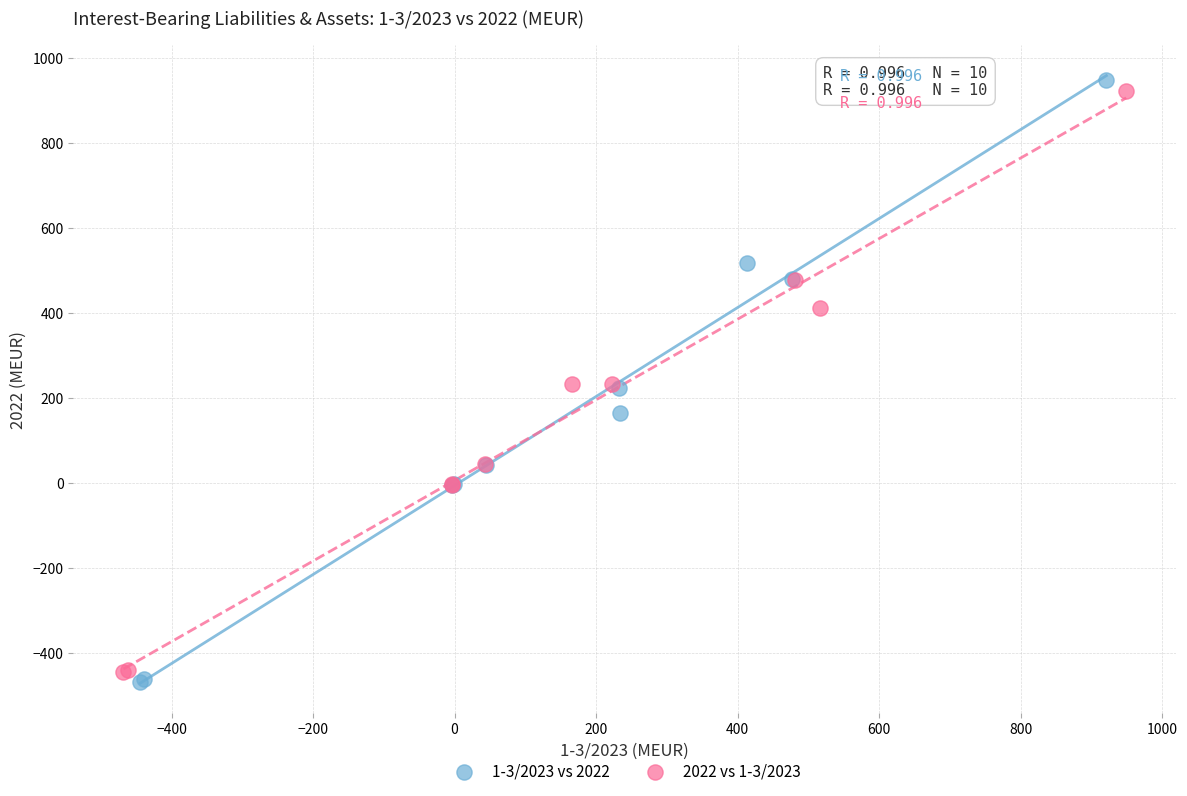

Which series has the largest Y range (max minus min)?

1-3/2023 vs 2022